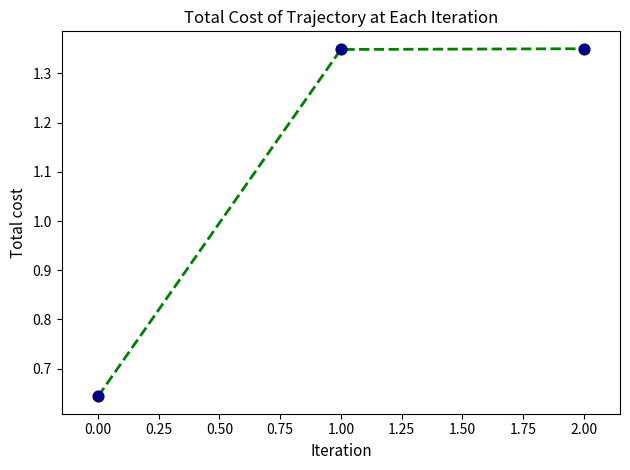

What is the range of Y values (max minus min)?

0.7